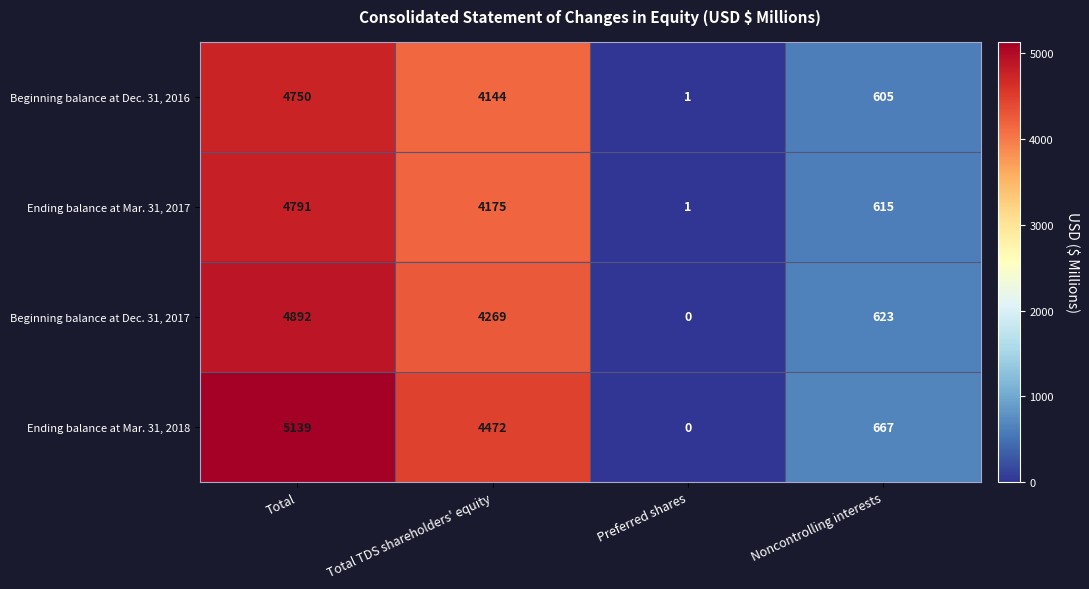

The value of Ending balance at Mar. 31, 2018 at Preferred shares is 2920. True or false?

False